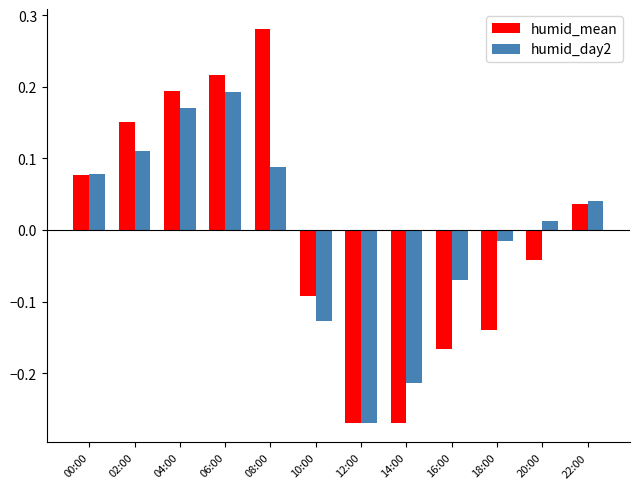

Which series has the largest range (max minus min)?

humid_mean